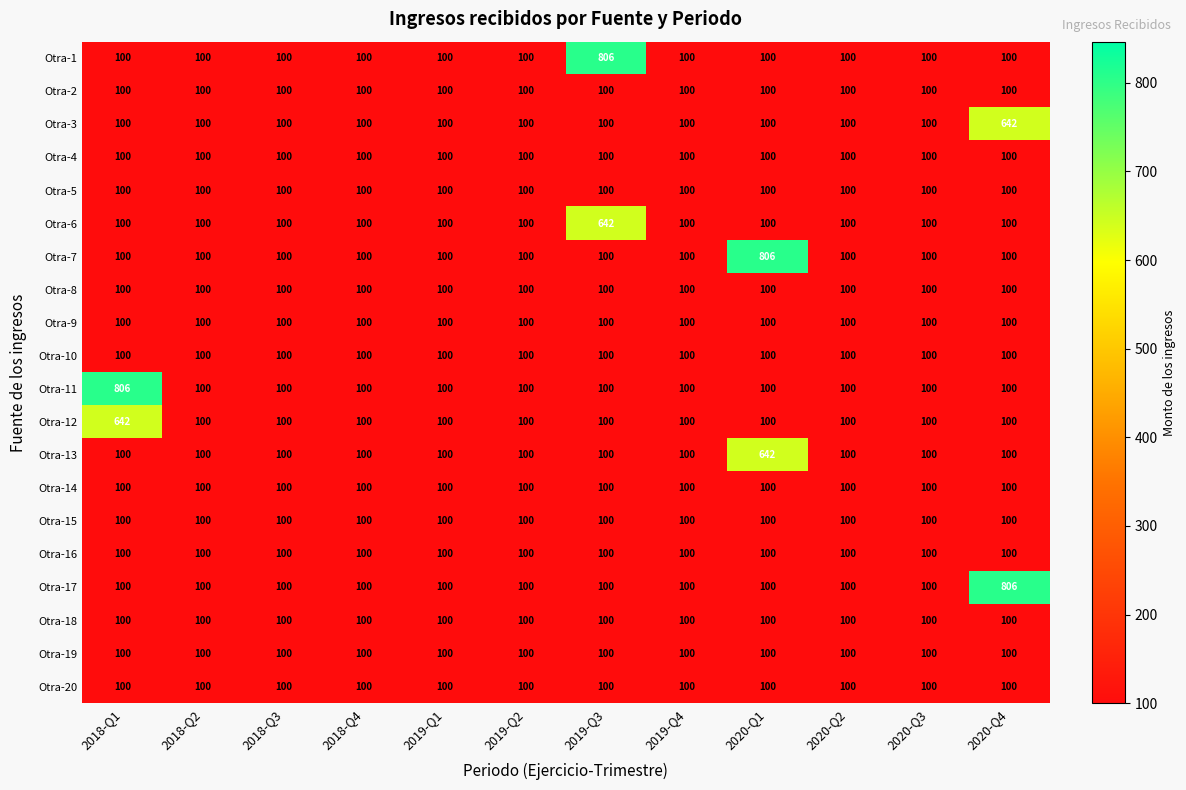

What is the sum of all Otra-8 values?

1200